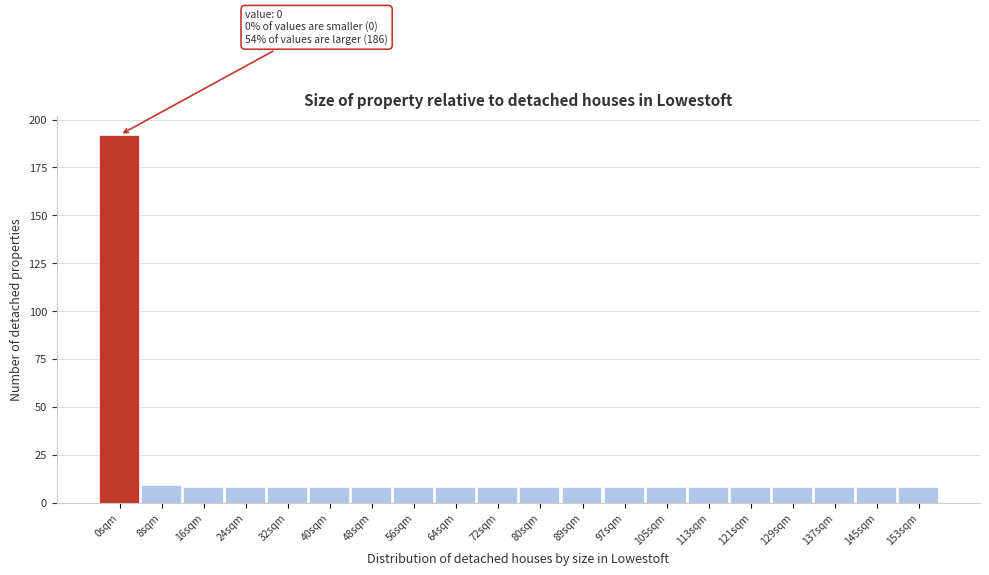

Reading left to right, what are all the values shown in this chart?

0sqm=192	8sqm=9	16sqm=8	24sqm=8	32sqm=8	40sqm=8	48sqm=8	56sqm=8	64sqm=8	72sqm=8	80sqm=8	89sqm=8	97sqm=8	105sqm=8	113sqm=8	121sqm=8	129sqm=8	137sqm=8	145sqm=8	153sqm=8